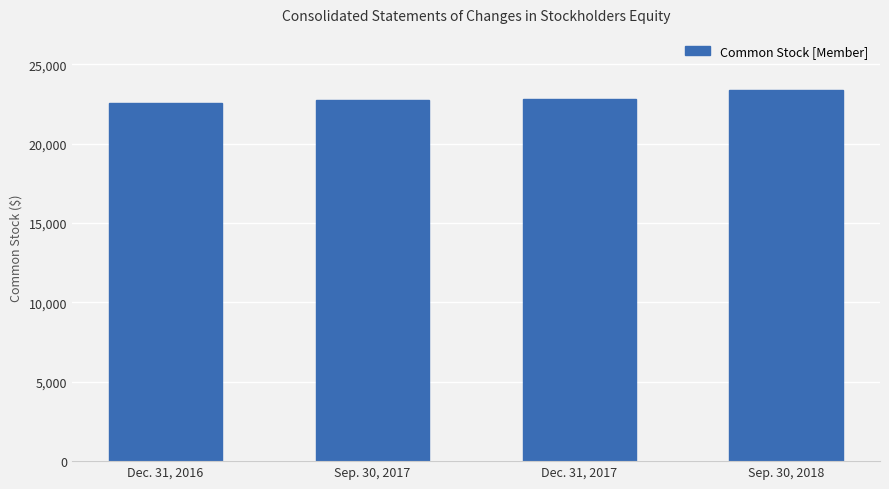

What is the label of the 1st bar from the right?

Sep. 30, 2018